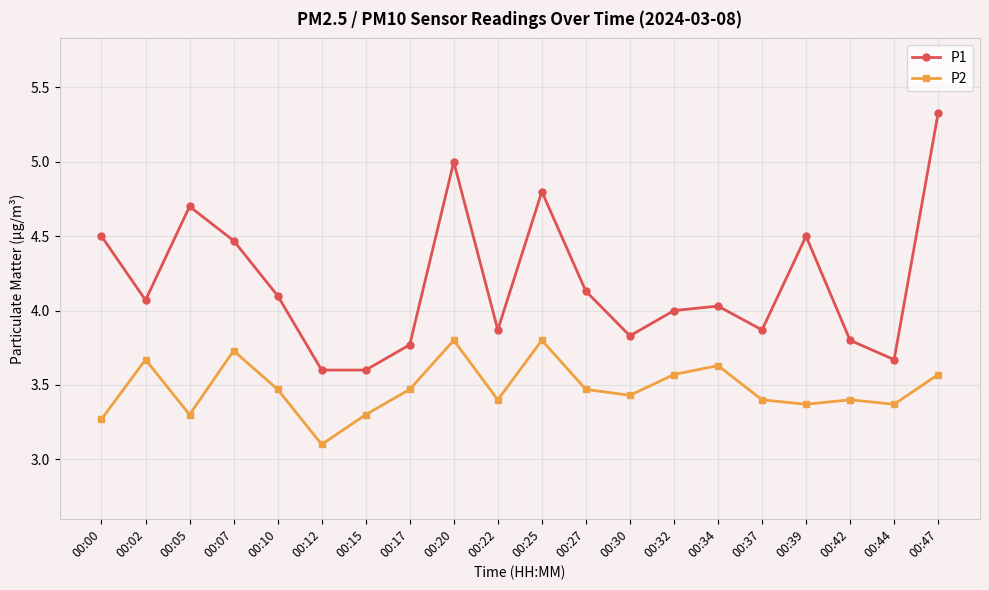

What is the maximum value shown in the chart?

5.3